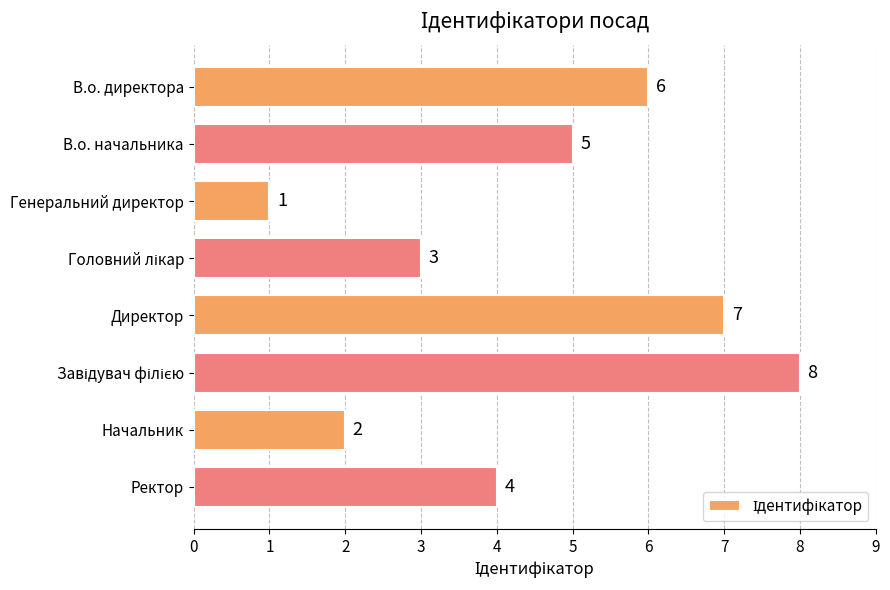

What is the value of the 8th bar from the top?

4